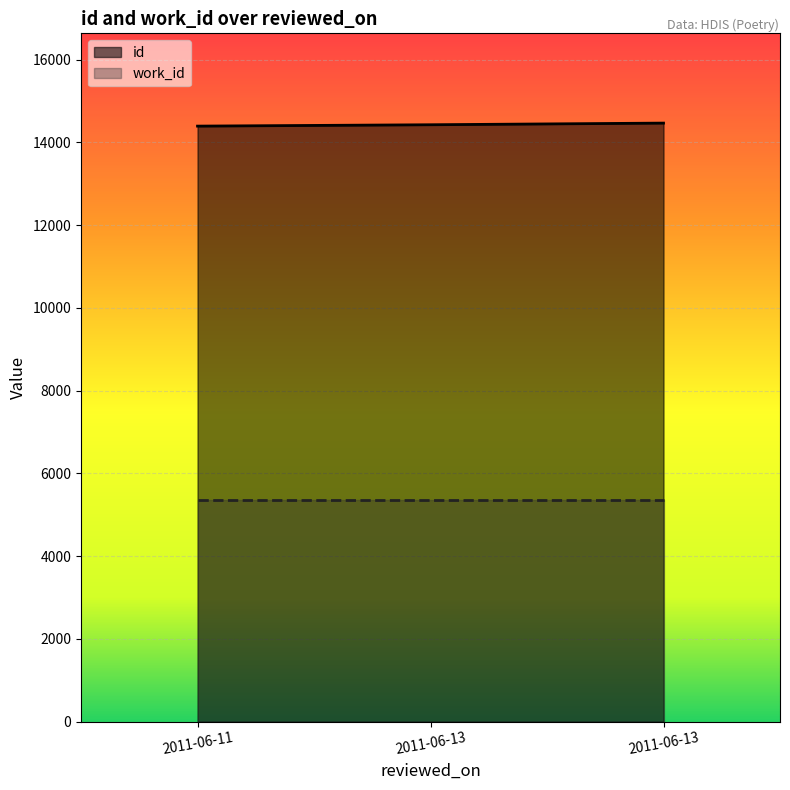

Which category has the lowest value across all series?

2011-06-11